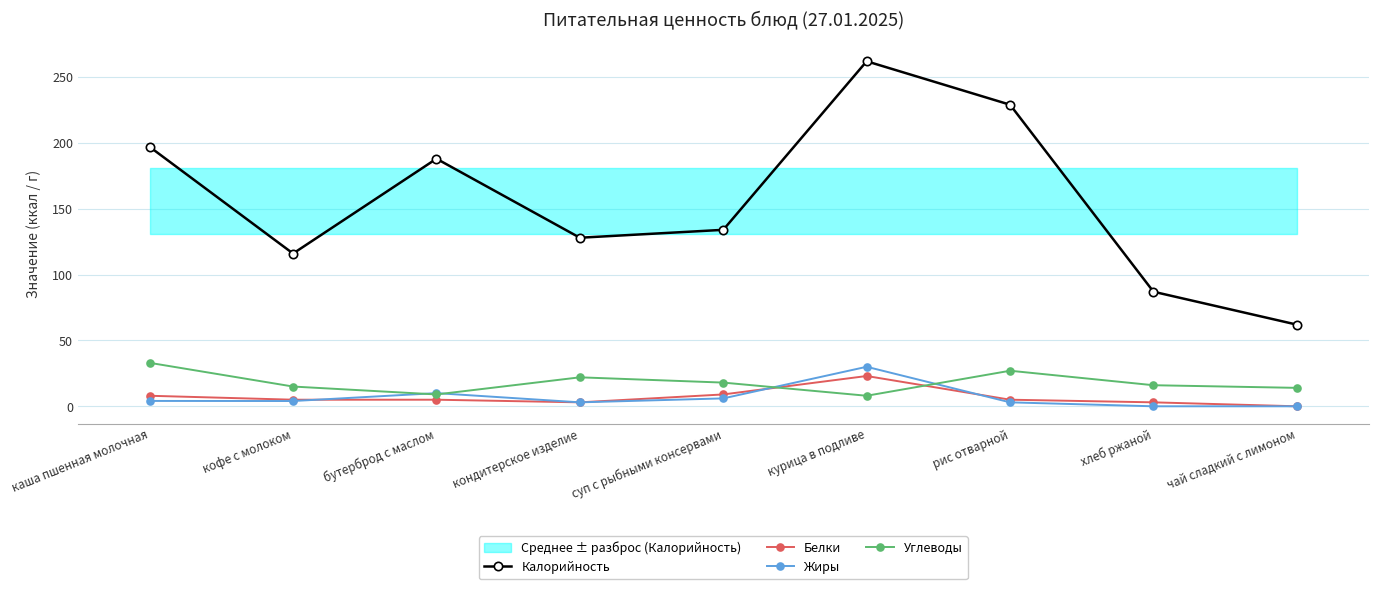

What is the total value across all series at каша пшенная молочная?

242.1